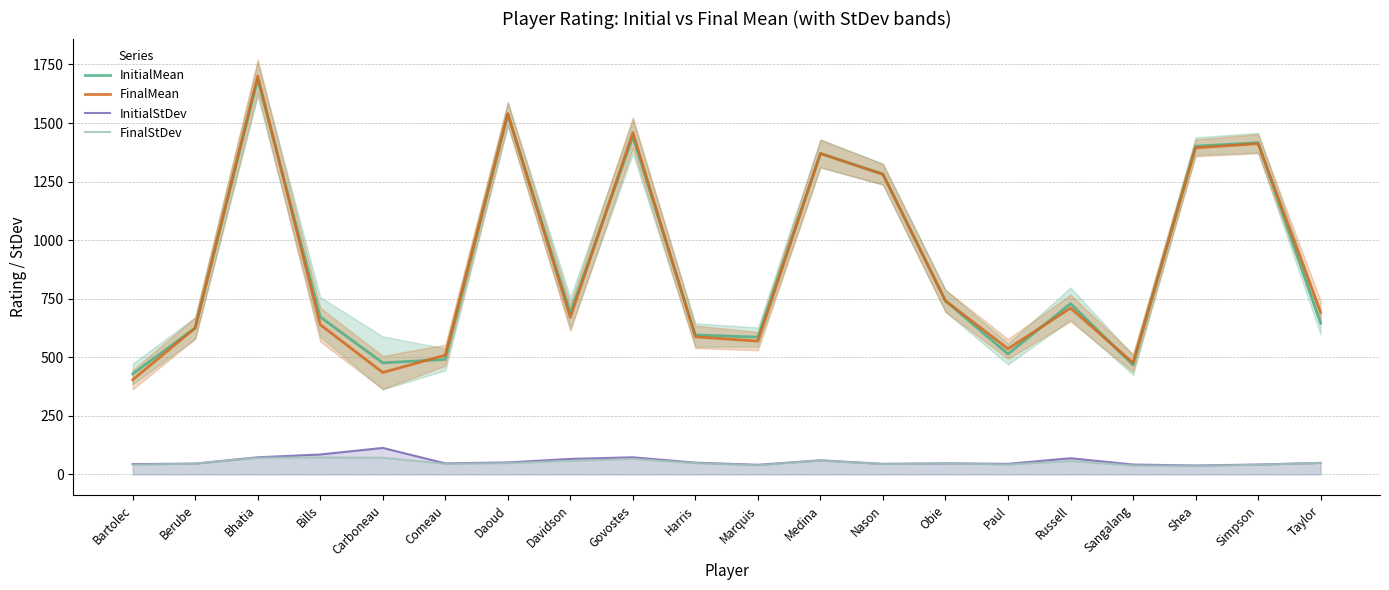

What is the maximum value shown in the chart?

1701